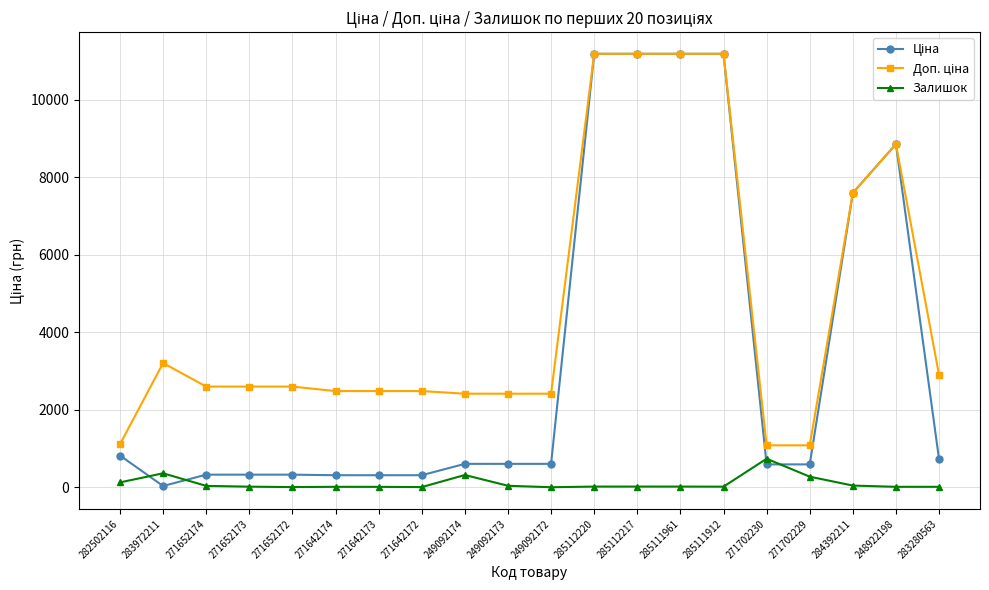

The Доп. ціна series shows 1081.7 at 271702229. True or false?

True